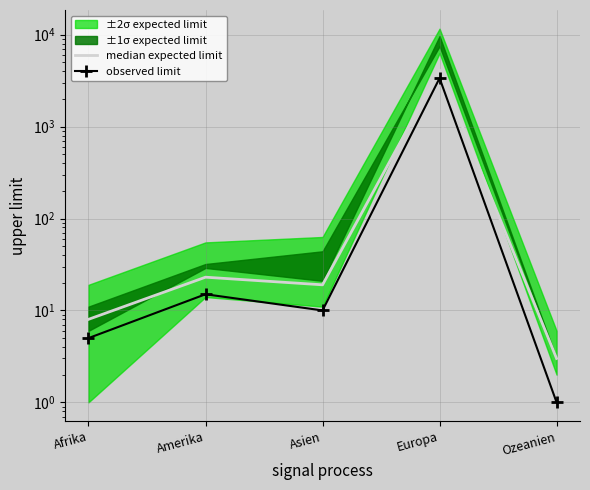

How many data points in median expected limit are above 19?

2